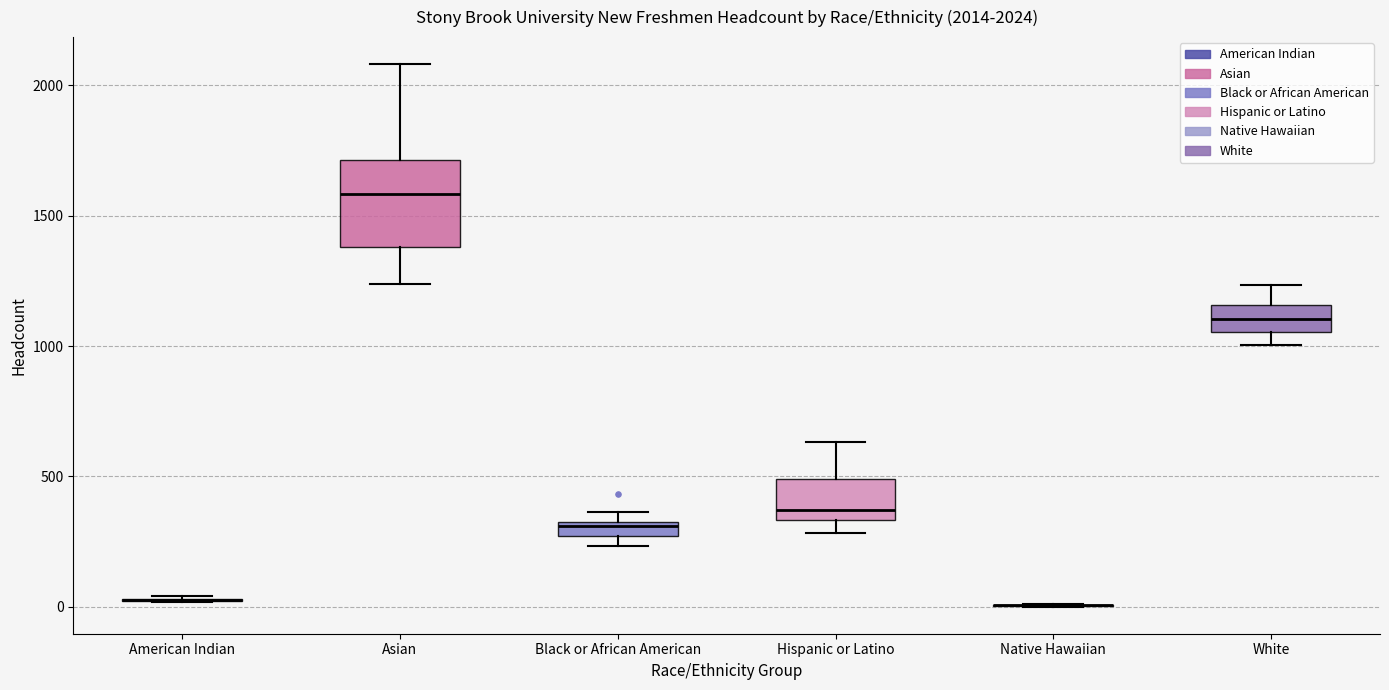

Which box is the tallest, from its lower edge to its upper edge?

Asian